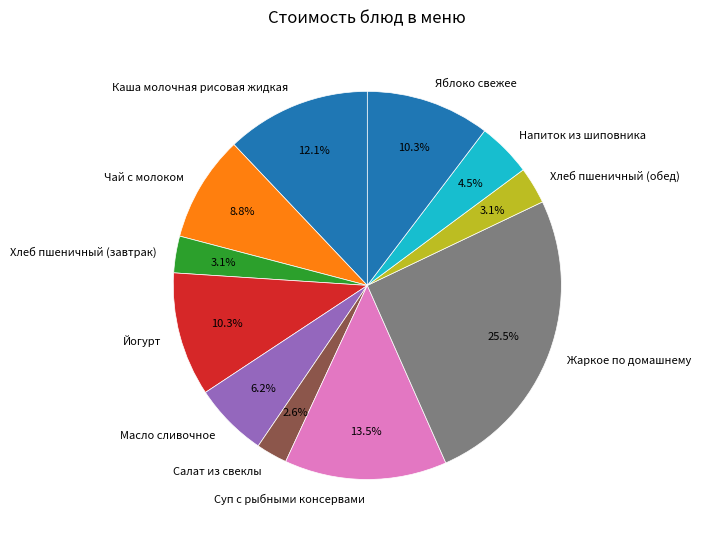

Which slice is the largest?

Жаркое по домашнему